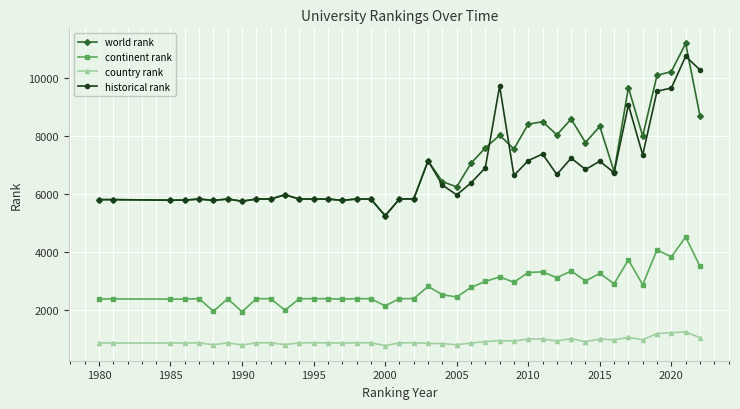

True or false: historical rank and country rank cross at least once.

False